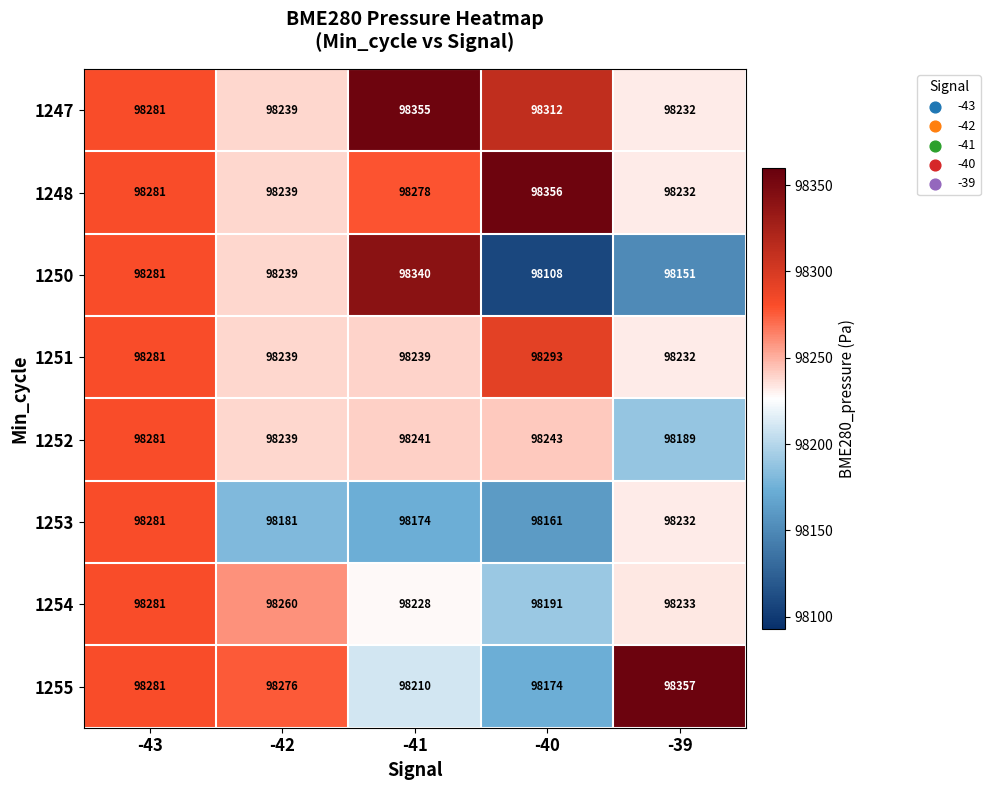

What value does the 1255 series have at -41, to the nearest 5?

98210